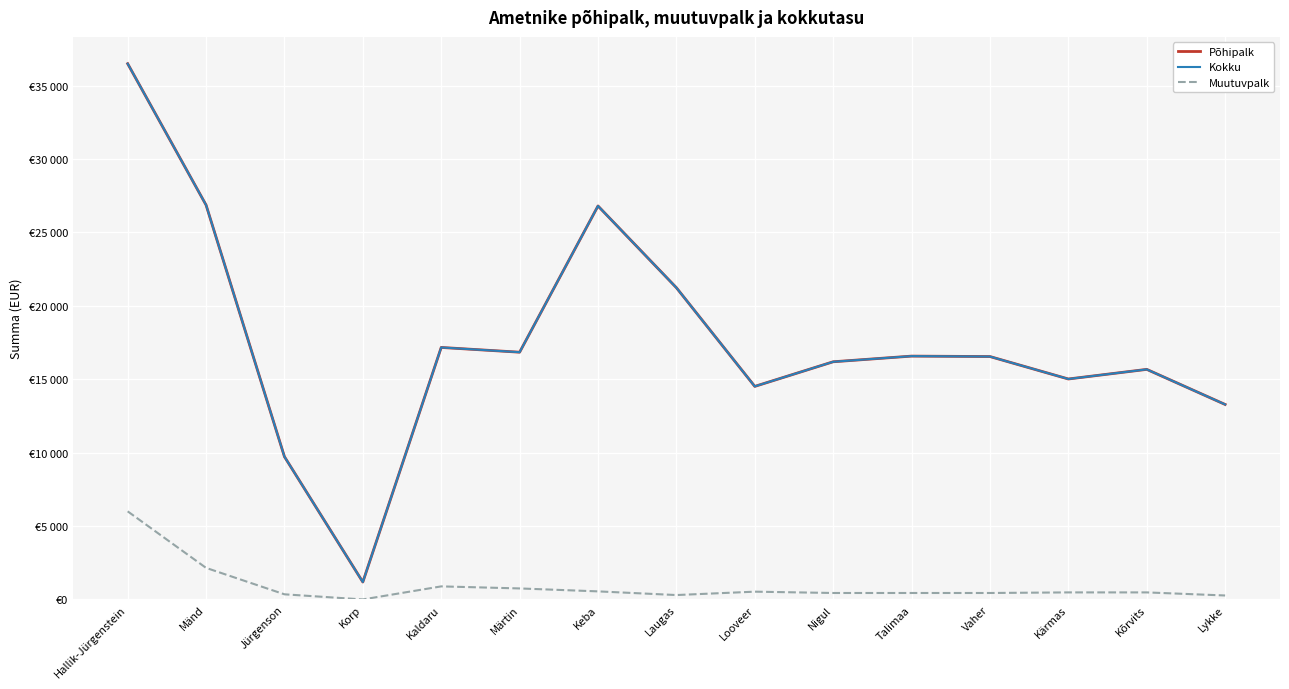

Rank the categories by Põhipalk value from lowest to highest.

Korp, Jürgenson, Lykke, Looveer, Kärmas, Kõrvits, Nigul, Vaher, Talimaa, Märtin, Kaldaru, Laugas, Keba, Mänd, Hallik-Jürgenstein